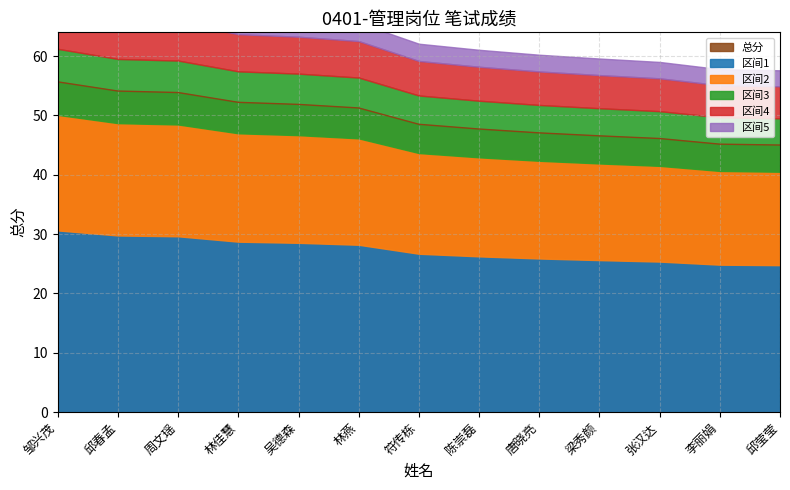

What is the label of the 3rd point from the left?

周文瑶